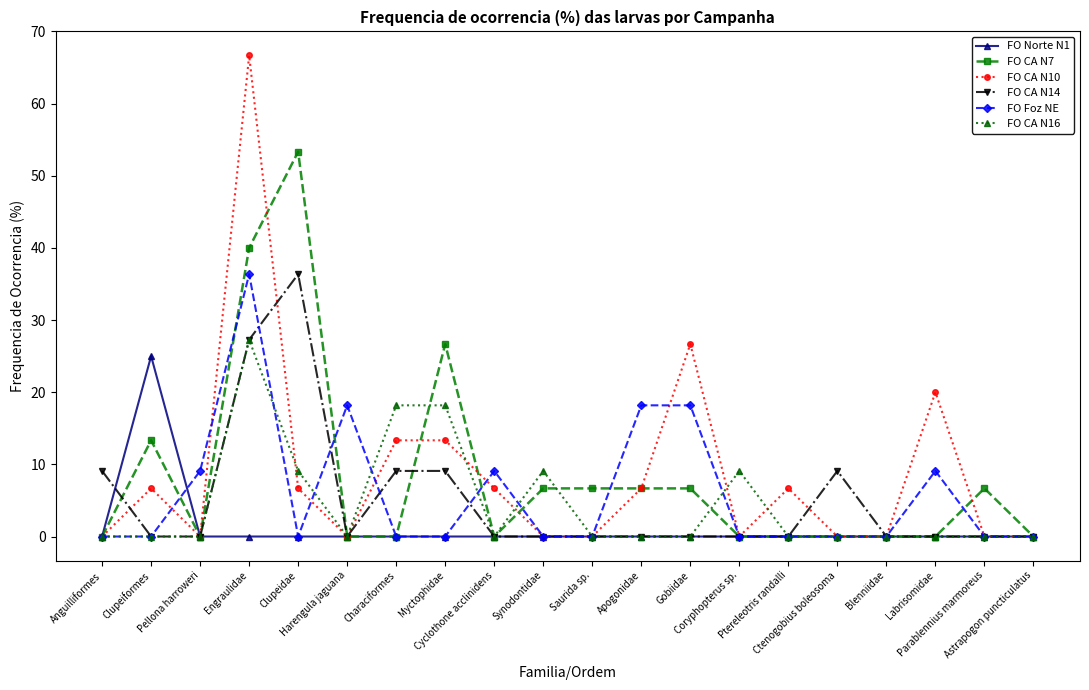

The FO Foz NE series shows 0.0 at Clupeiformes. True or false?

True